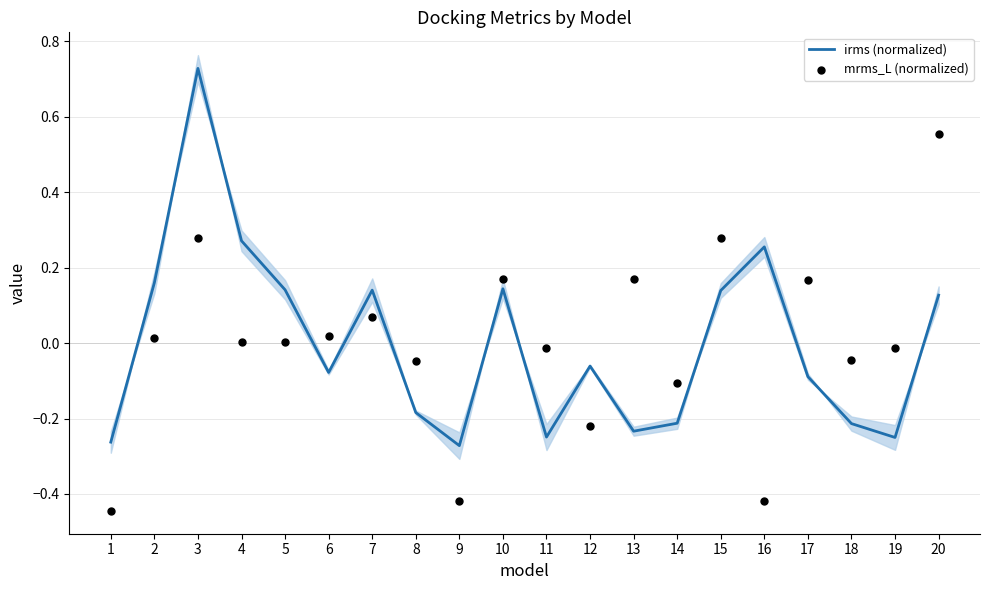

At which category is the sum across all series the highest?

3